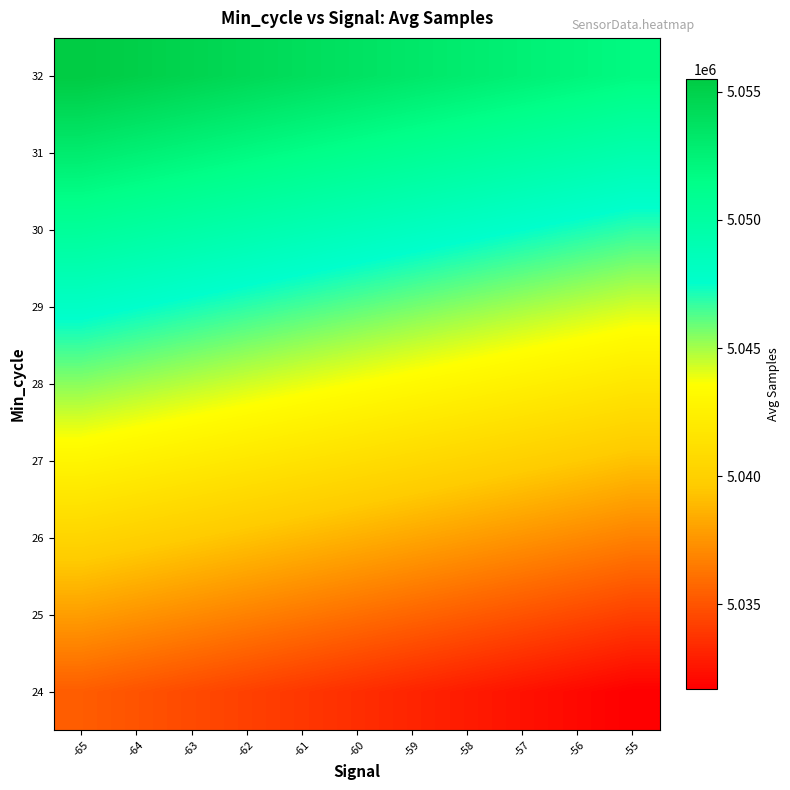

At -60, list the series in order from smallest to largest.

24, 25, 26, 27, 28, 29, 30, 31, 32